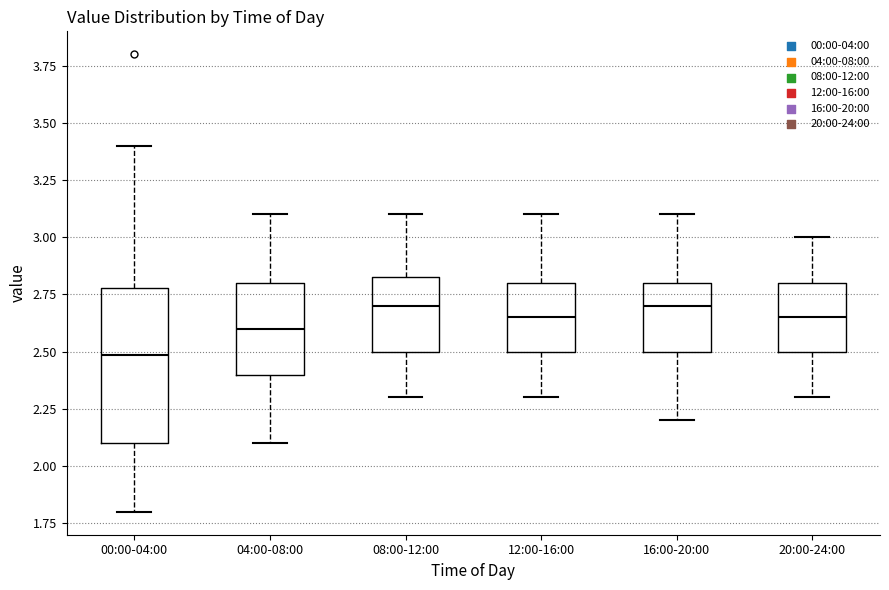

Which box is the tallest, from its lower edge to its upper edge?

00:00-04:00